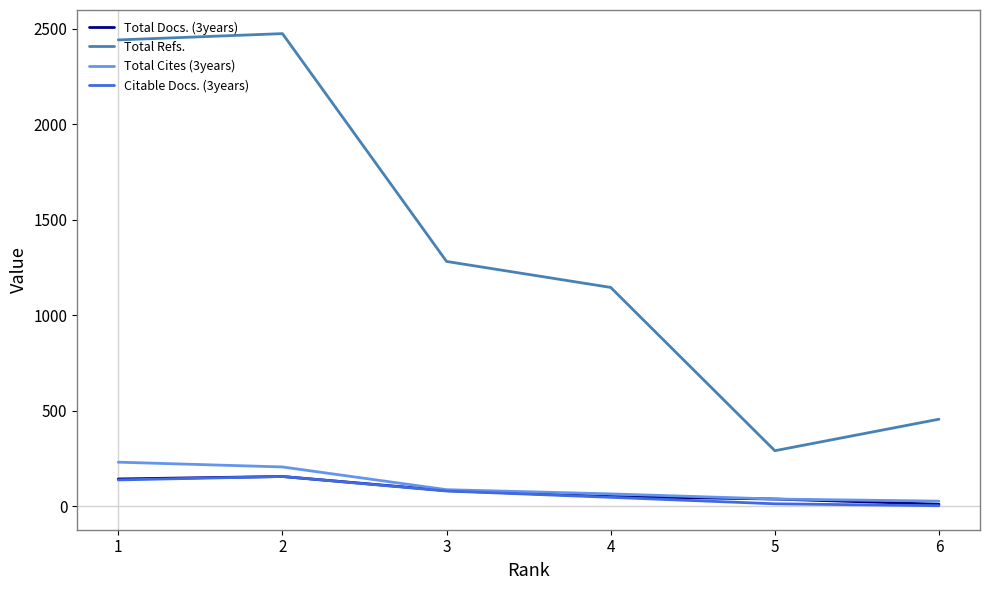

List the series in order of their peak value, highest first.

Total Refs., Total Cites (3years), Total Docs. (3years), Citable Docs. (3years)